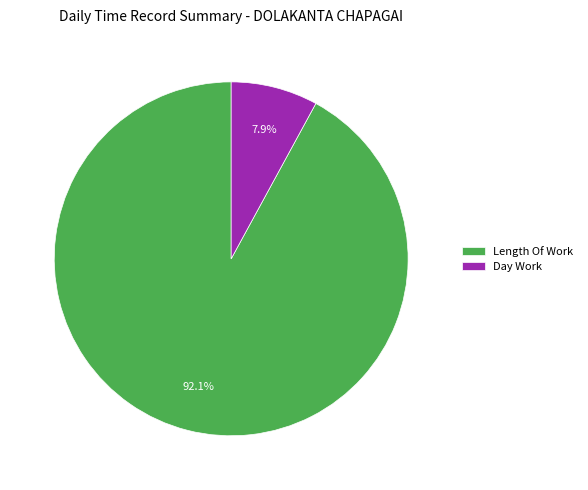

Does any single category account for the majority?

Yes